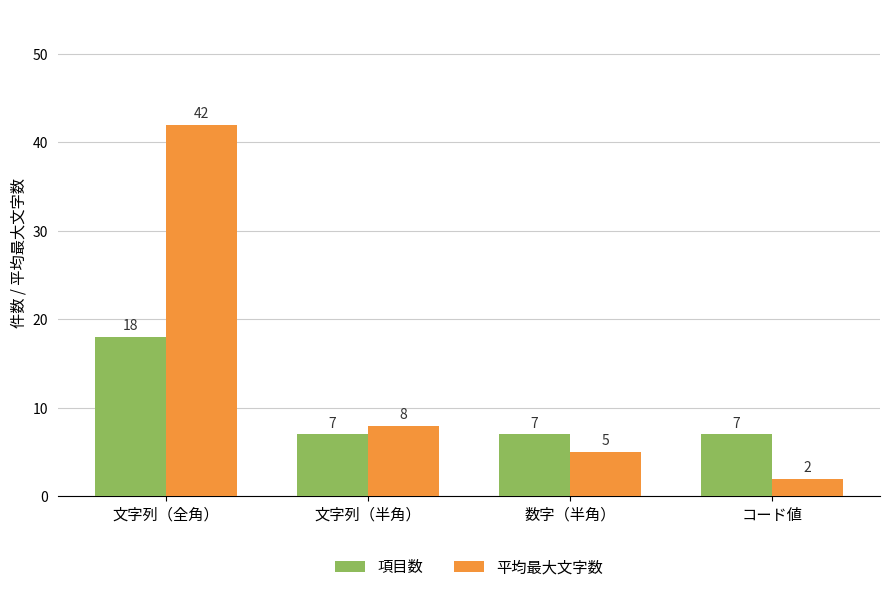

Reading left to right, list all the values displayed in this chart.

項目数: 18	7	7	7
平均最大文字数: 42	8	5	2